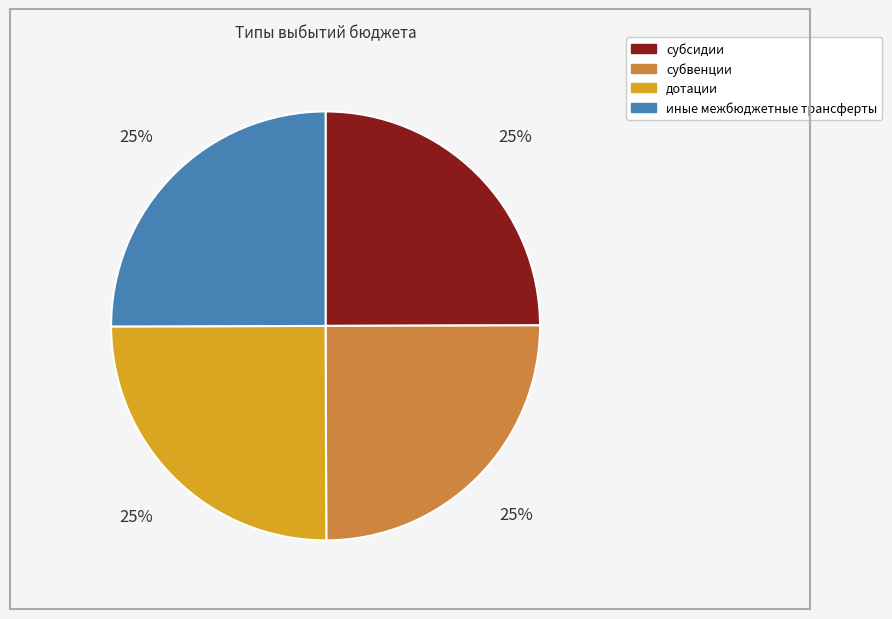

What percentage is the дотации slice, to the nearest percent?

25%